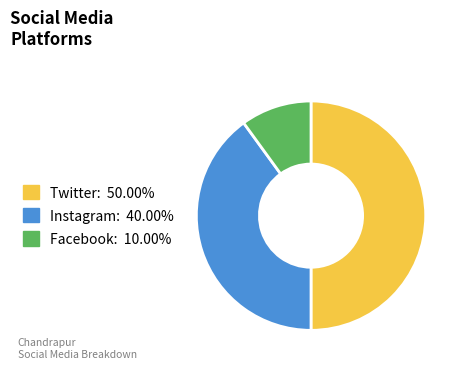

Is Instagram the majority of the pie?

No